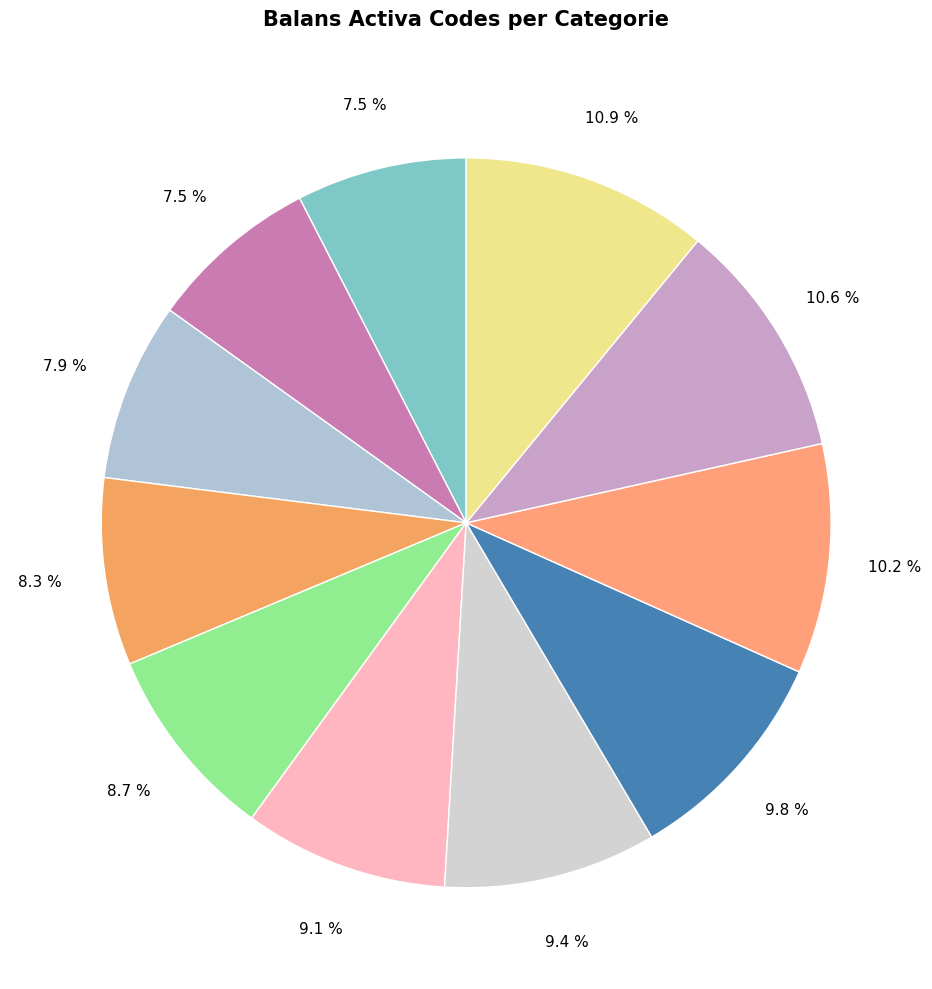

Which slice is the smallest?

VASTE ACTIVA